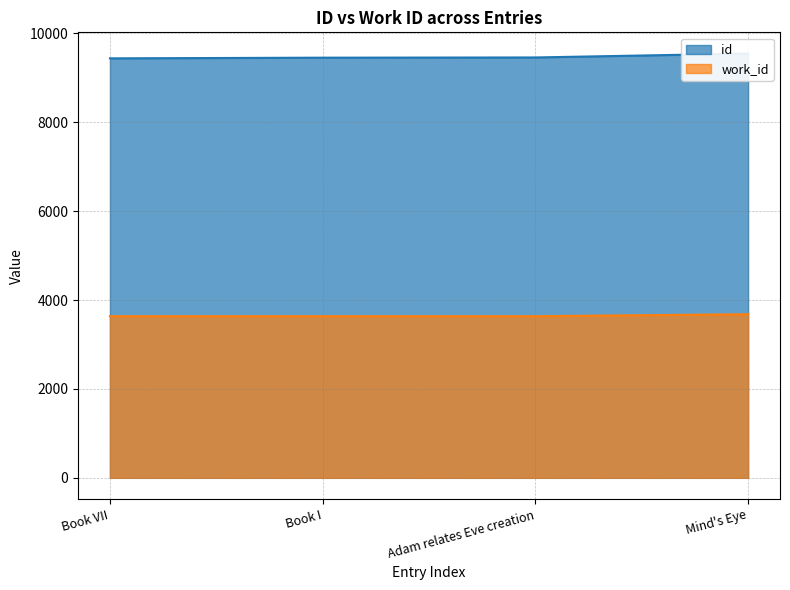

Which series has the largest total across all categories?

id